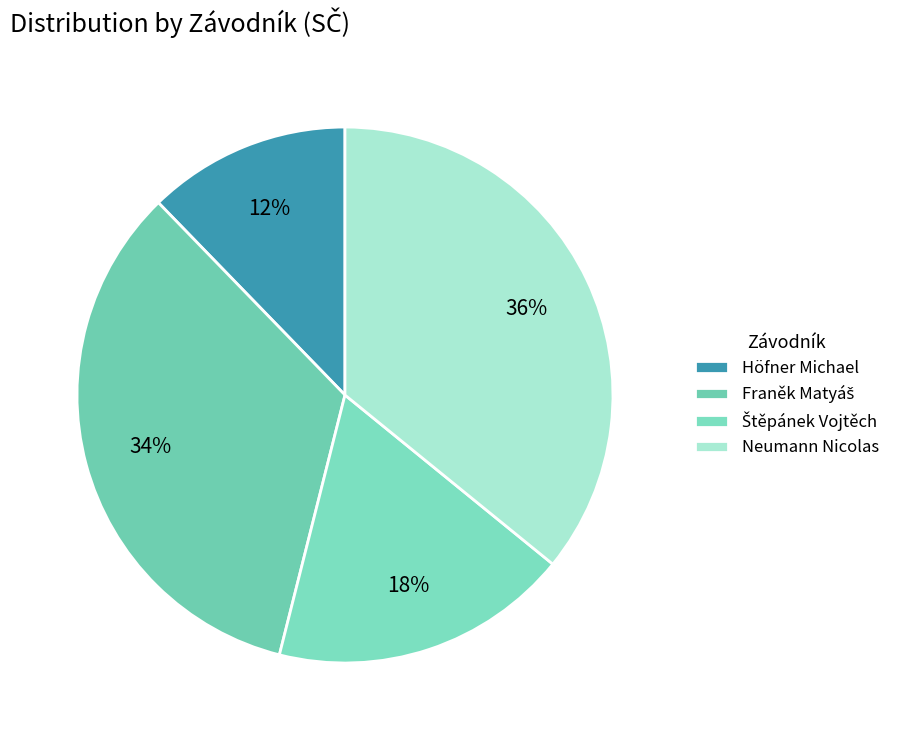

What is the total percentage of Neumann Nicolas and Höfner Michael?

48.1%